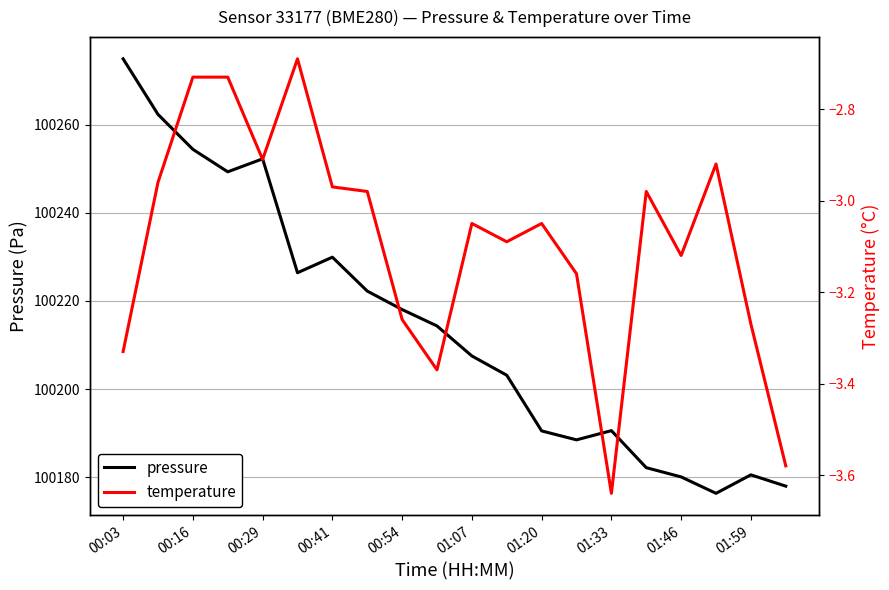

At which label does pressure first exceed 100214?

00:03